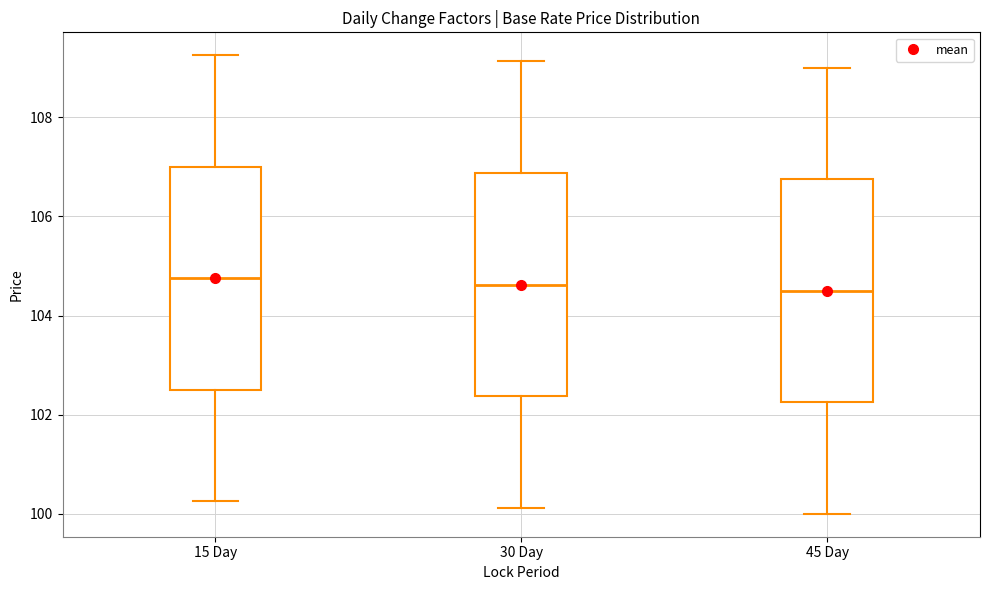

Where is the lower edge of the box for 45 Day on the y-axis? The values are not printed on the chart, so give them approximately, as read against the axis.

102.2